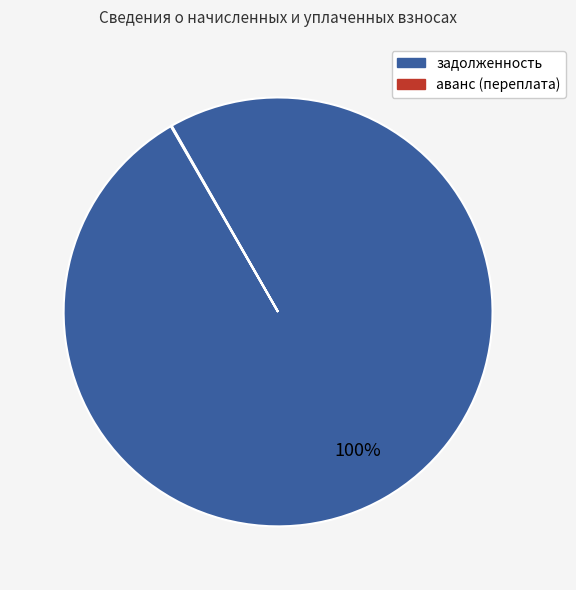

To the nearest percent, what is the difference between the largest and smallest slice percentages?

100%